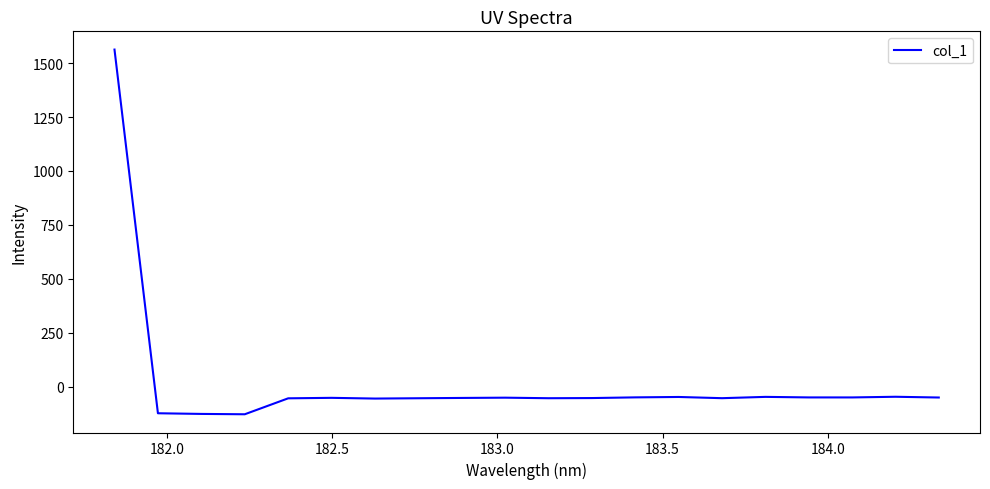

What is the maximum value shown in the chart?

1562.6